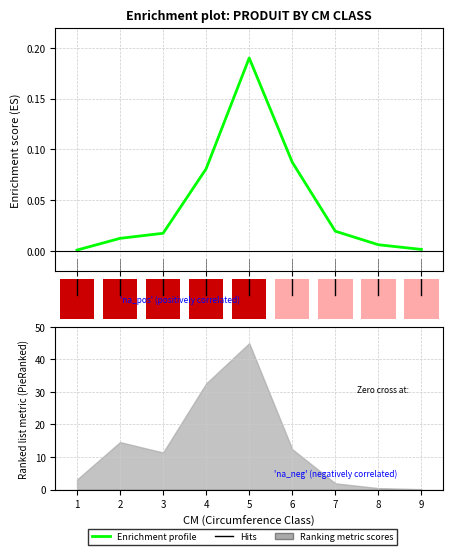

Reading right to left, list all the values displayed in this chart.

8=0.0	7=0.0	6=0.0	5=0.1	4=0.2	3=0.1	2=0.0	1=0.0	0=0.0